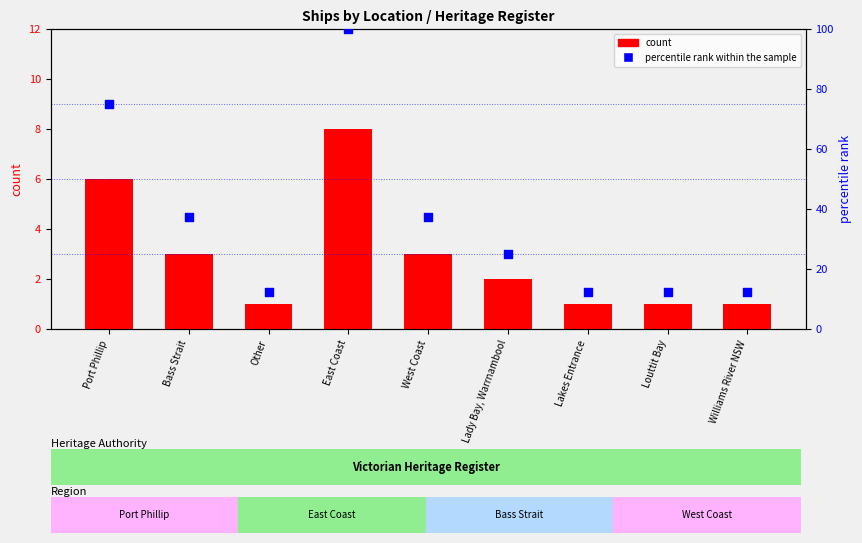

Which series has the largest Y range (max minus min)?

percentile rank within the sample